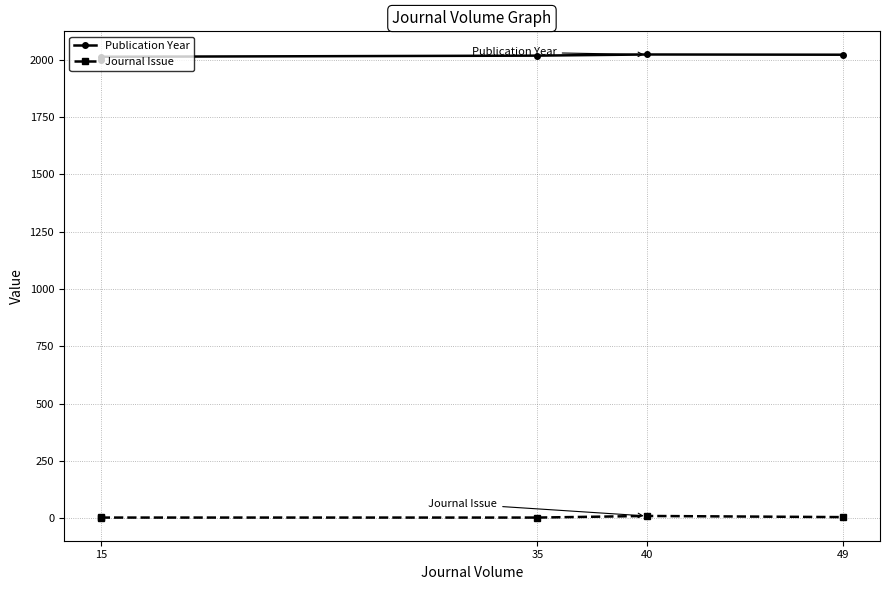

Between 15 and 35, which series saw the biggest shift?

Publication Year